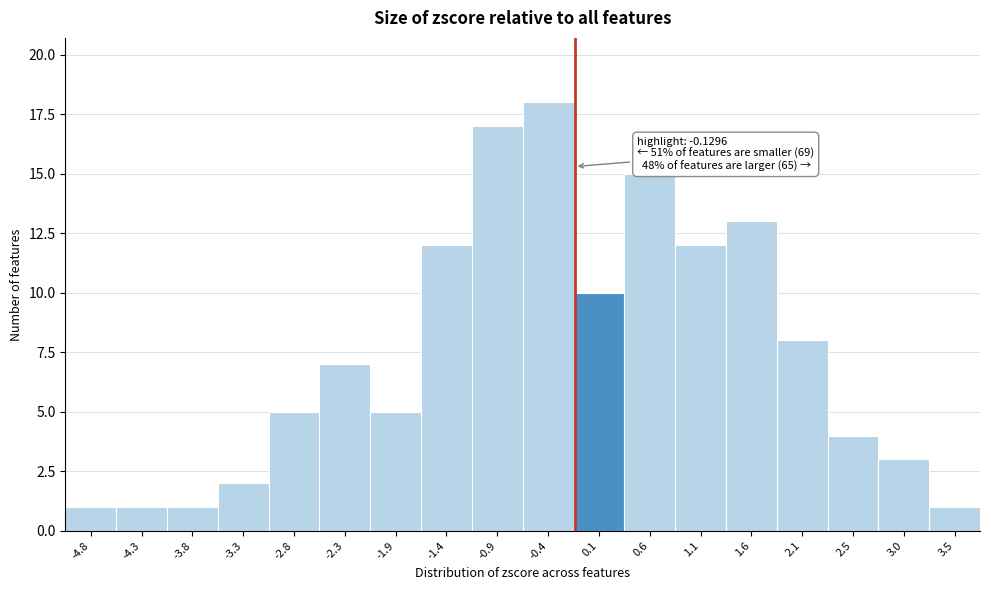

Over which range of the x-axis is the bar tallest?

-0.65 to -0.15